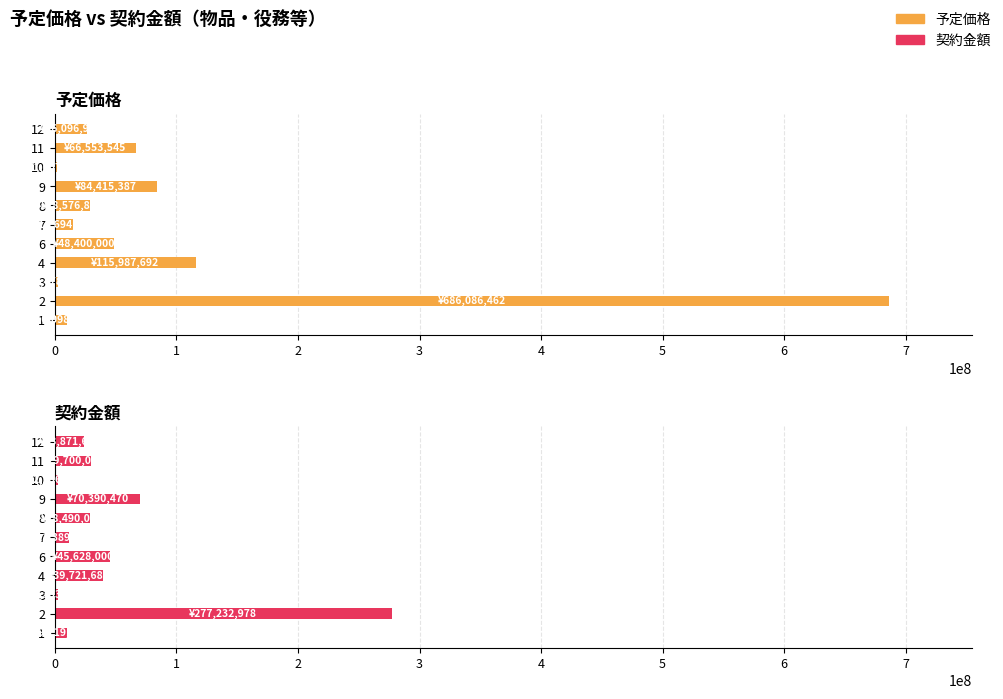

Which series changed the most between 2 and 4?

予定価格